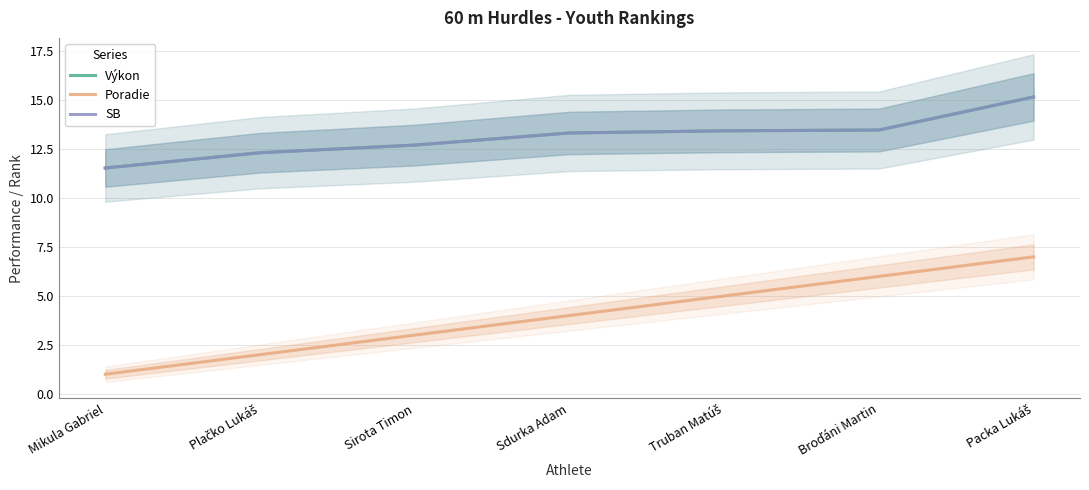

At Broďáni Martin, list the series in order from smallest to largest.

Poradie, Výkon, SB